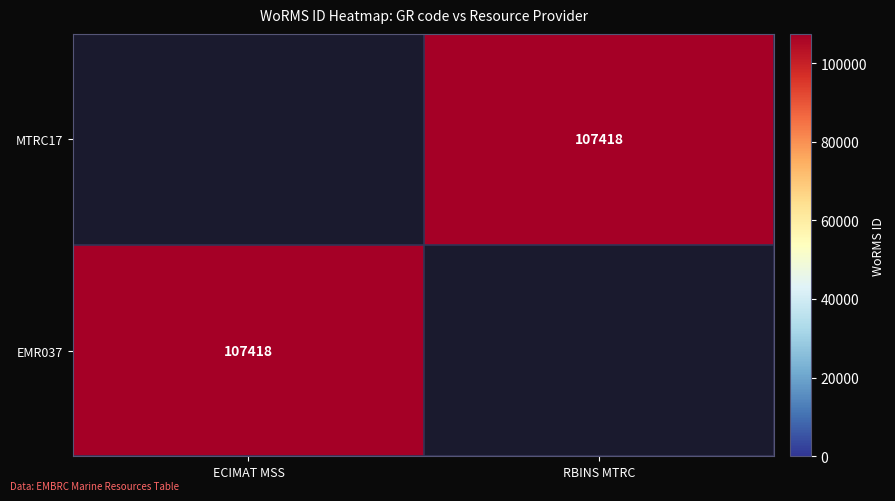

True or false: MTRC17 has a value of 107418 at RBINS MTRC.

True